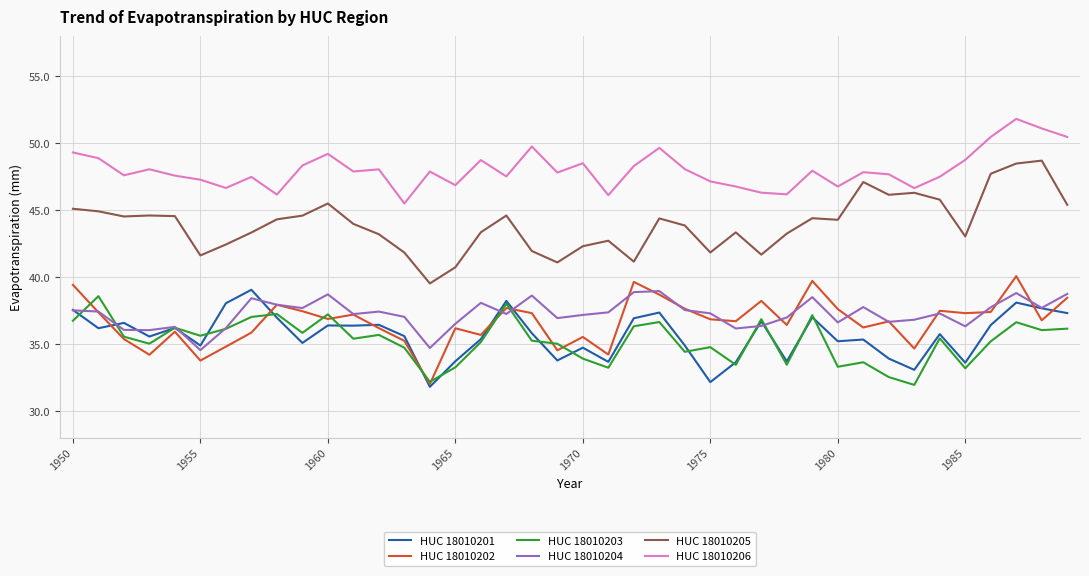

What is the difference between the second highest and second lowest values in the HUC 18010202 series?

6.0